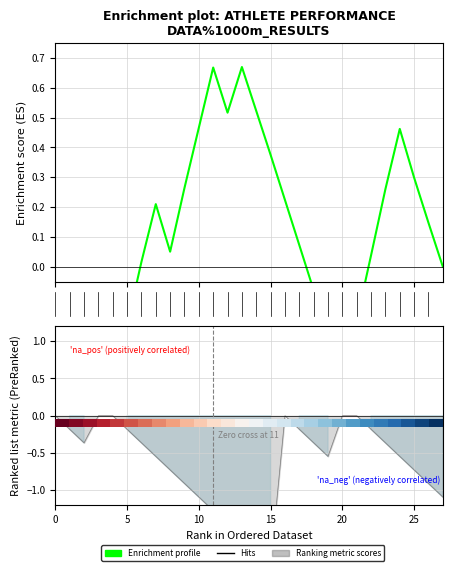

Is this an area chart (filled region under the line)?

No